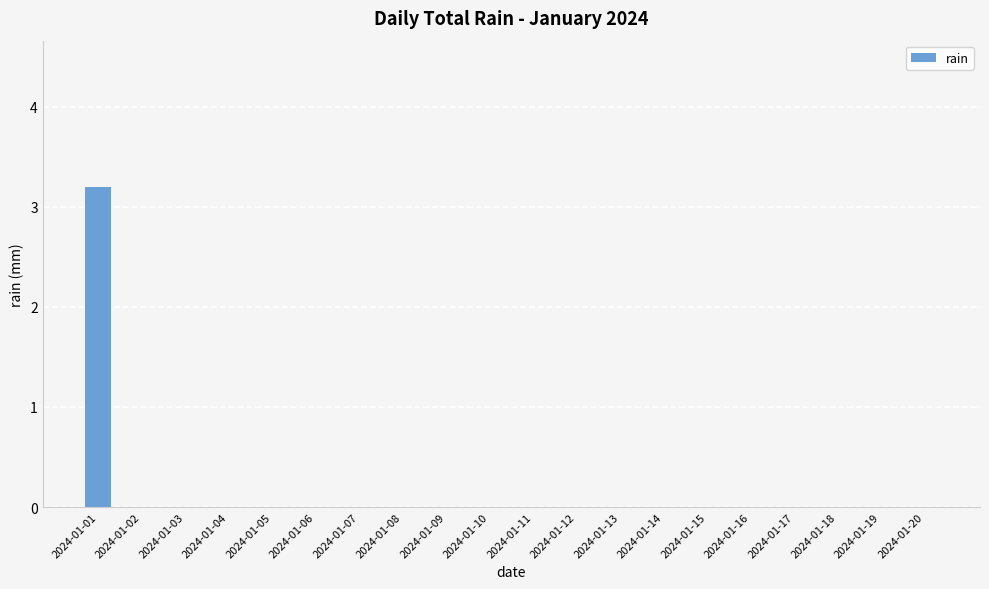

Reading left to right, transcribe all the data shown in this chart.

3.2	0.0	0.0	0.0	0.0	0.0	0.0	0.0	0.0	0.0	0.0	0.0	0.0	0.0	0.0	0.0	0.0	0.0	0.0	0.0